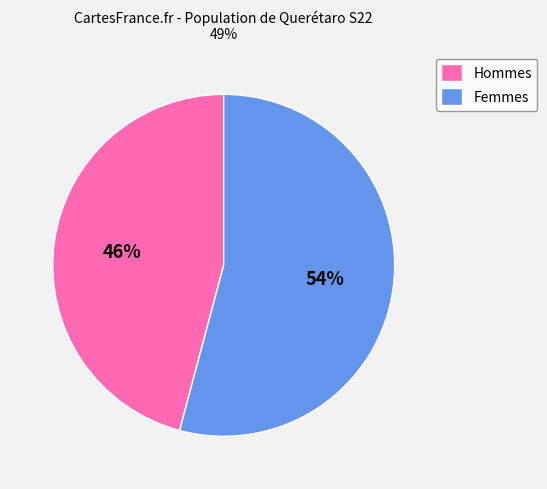

To the nearest percent, what portion does Femmes represent?

54%